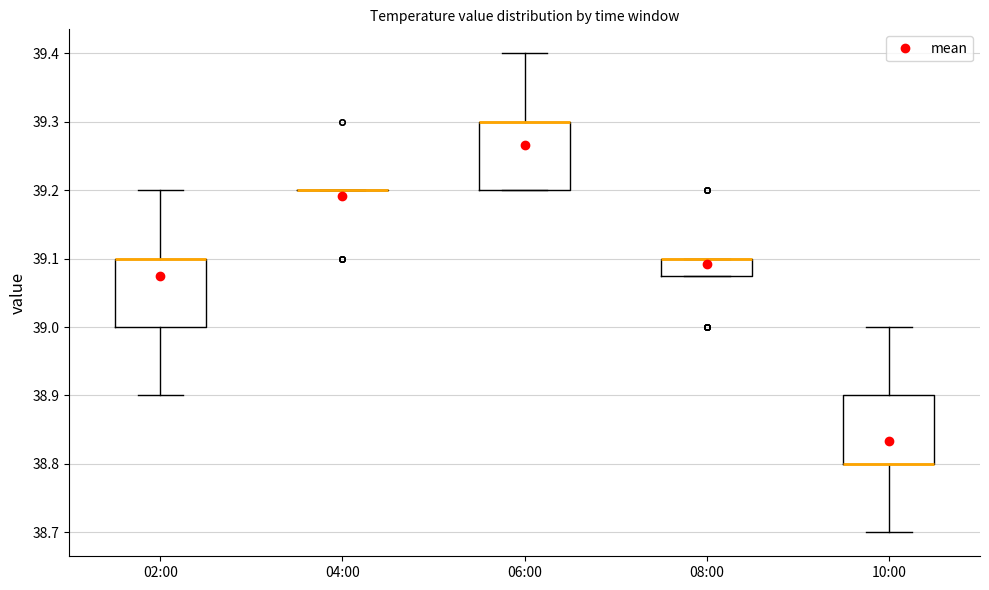

Reading left to right, transcribe this box plot: for each box, give where its median line is, the range the box spans, and where its two whiskers end, as read against the y-axis. The values are not printed on the chart, so give them approximately, as read against the axis.

02:00: median 39.10 (drawn on the box's upper edge), box 39.00 to 39.10, whiskers 38.90 to 39.20
04:00: box collapsed to a line at 39.20, whiskers 39.20 to 39.20
06:00: median 39.30 (drawn on the box's upper edge), box 39.20 to 39.30, whiskers 39.20 to 39.40
08:00: median 39.10 (drawn on the box's upper edge), box 39.08 to 39.10, whiskers 39.08 to 39.10
10:00: median 38.80 (drawn on the box's lower edge), box 38.80 to 38.90, whiskers 38.70 to 39.00